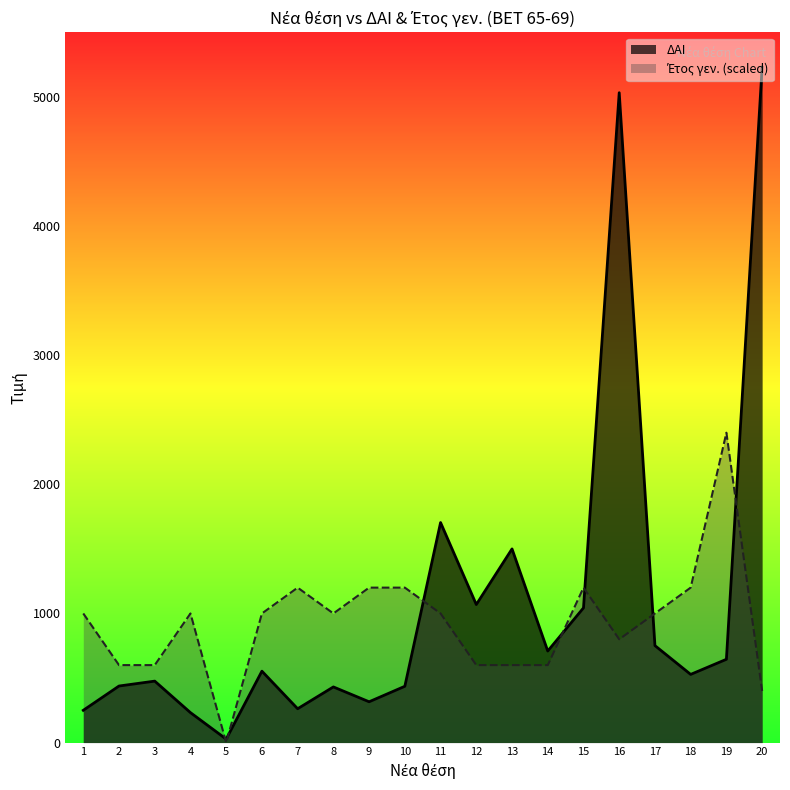

What is the value of the Έτος γεν. point at the 1st from the left?

1000